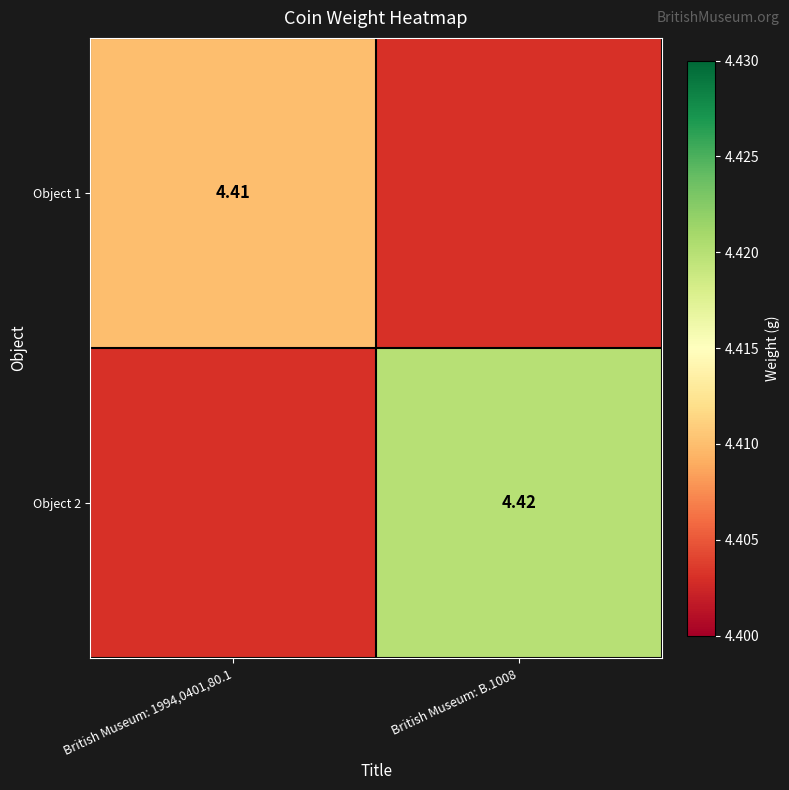

Rank the categories by Object 2 value from lowest to highest.

British Museum: 1994,0401,80.1, British Museum: B.1008